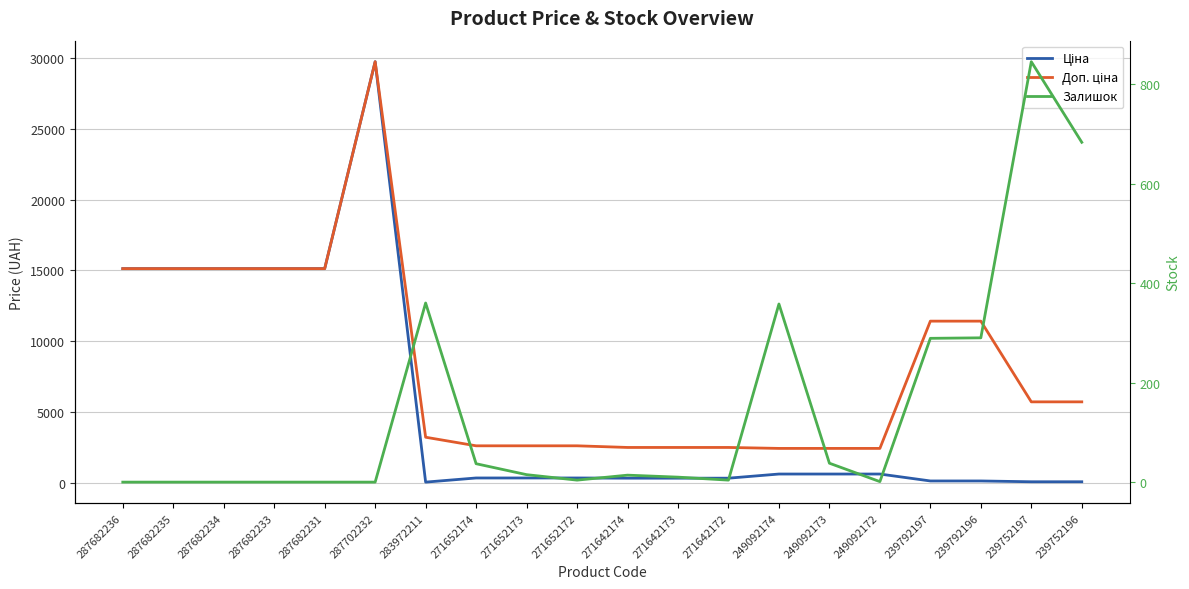

What is the sum of all Залишок values?

2948.0